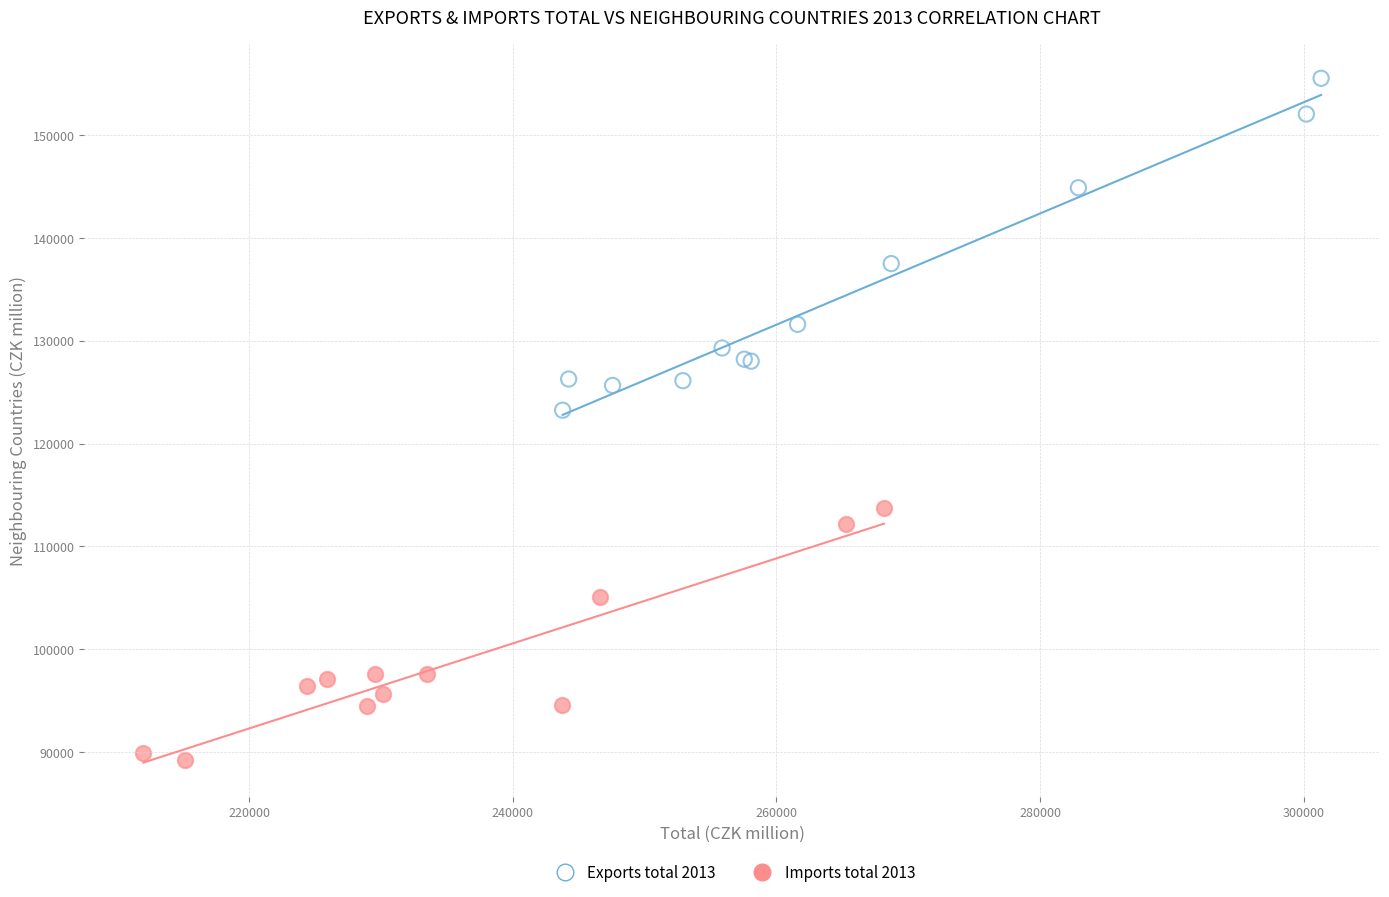

Which series contains the highest Y value?

Exports total 2013